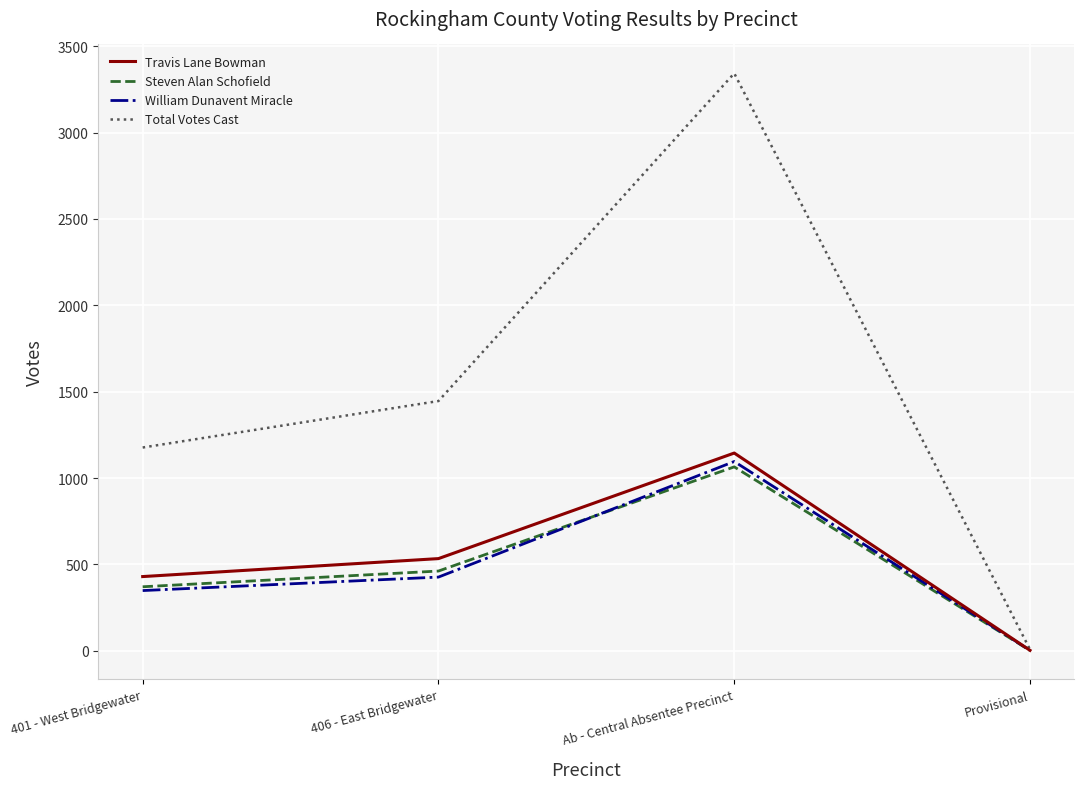

True or false: Travis Lane Bowman has more than 2 points higher than both neighbors.

False